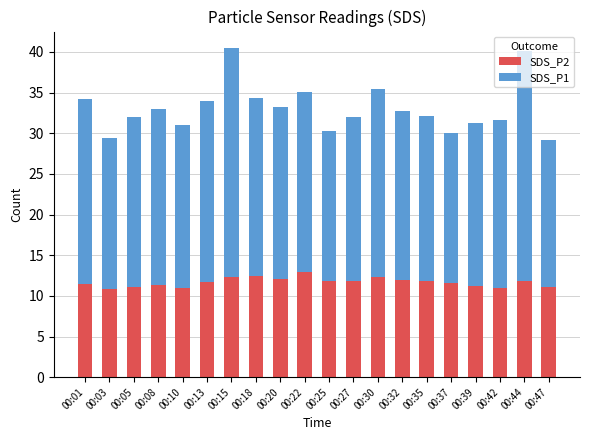

What is the total value across all series at 00:47?

29.2